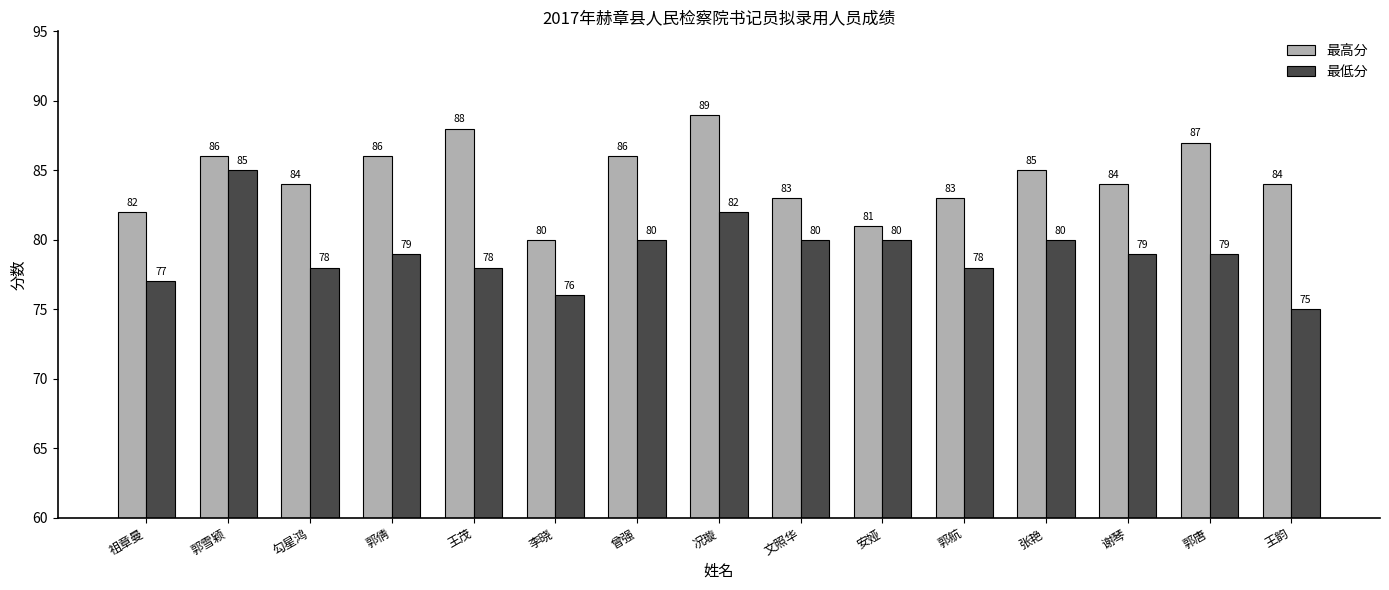

Rank the series by their average value, from highest to lowest.

最高分, 最低分